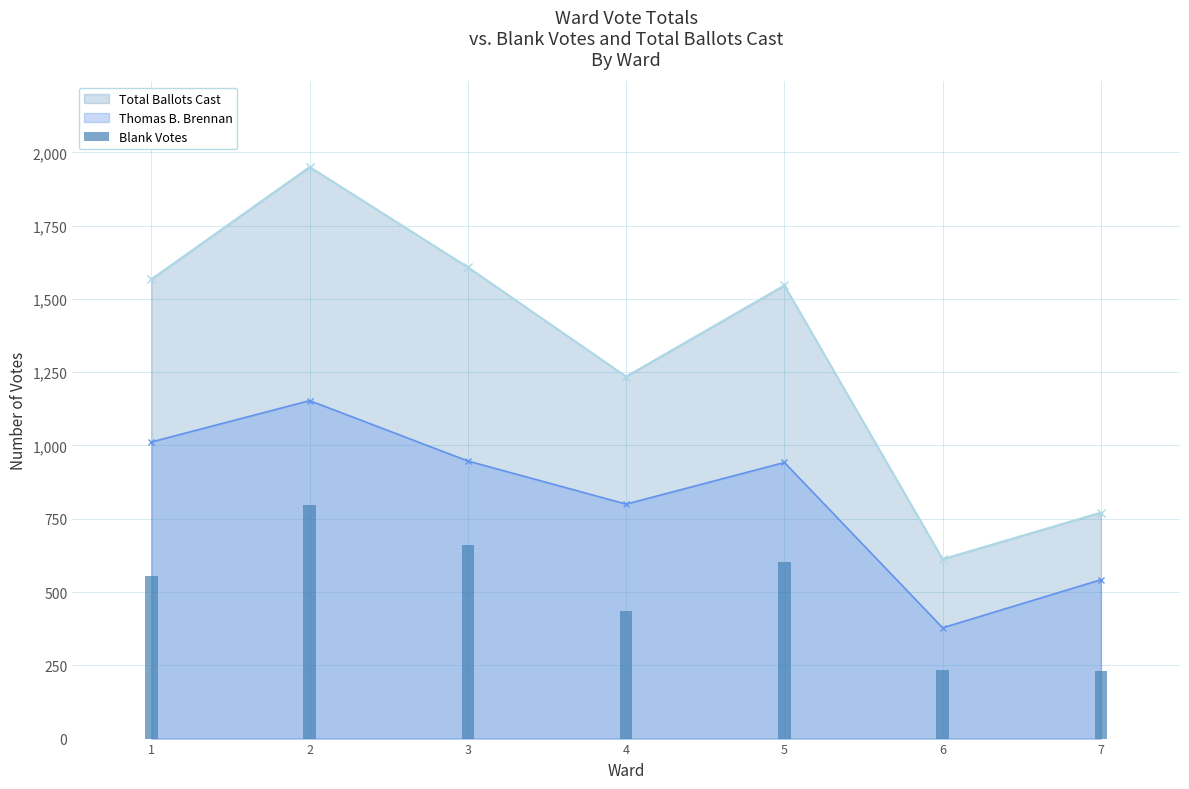

Does the chart contain stacked bars?

No